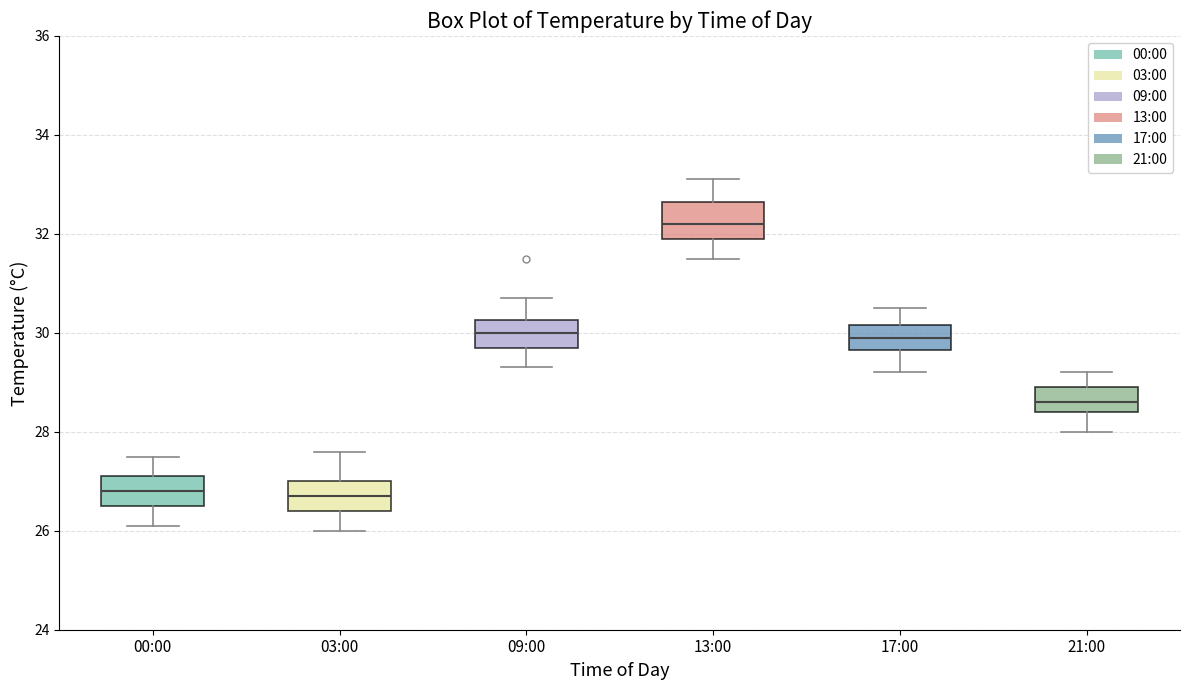

Reading left to right, read every box against the y-axis: the position of its median line, the range the box covers, and the ends of its whiskers. The values are not printed on the chart, so give them approximately, as read against the axis.

00:00: median 26.8, box 26.6 to 27.2, whiskers 26.2 to 27.6
03:00: median 26.8, box 26.4 to 27.0, whiskers 26.0 to 27.6
09:00: median 30.0, box 29.8 to 30.2, whiskers 29.4 to 30.8
13:00: median 32.2, box 32.0 to 32.6, whiskers 31.6 to 33.2
17:00: median 30.0, box 29.6 to 30.2, whiskers 29.2 to 30.6
21:00: median 28.6, box 28.4 to 29.0, whiskers 28.0 to 29.2